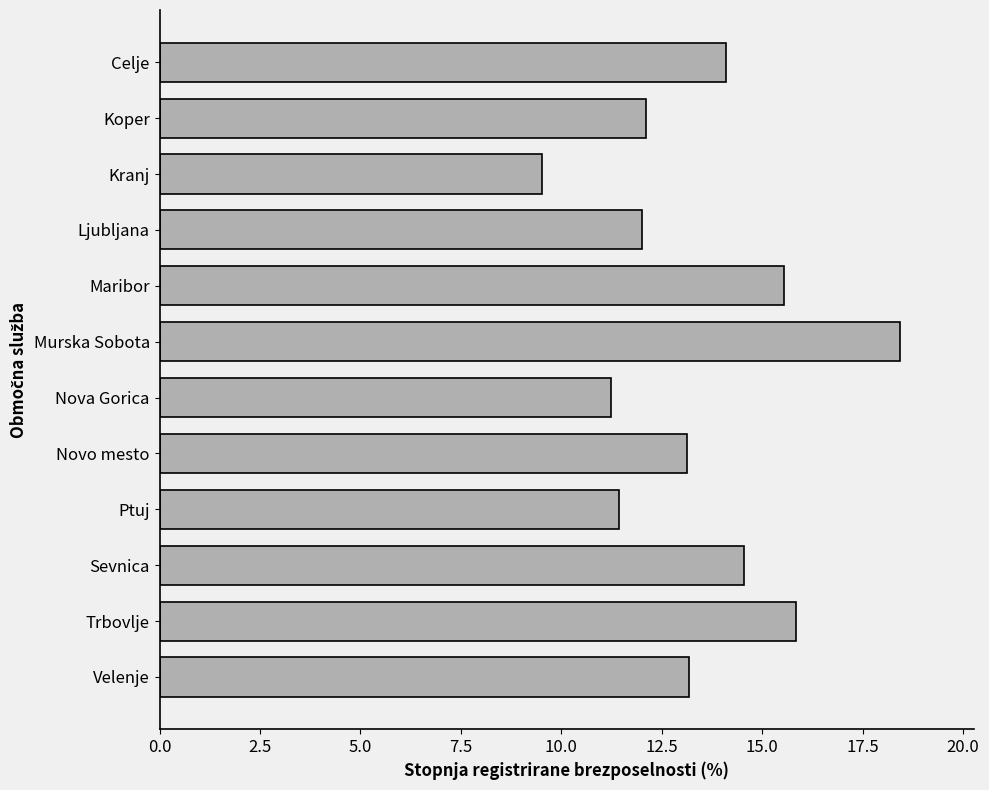

True or false: the data shows 13.1 at Novo mesto.

True